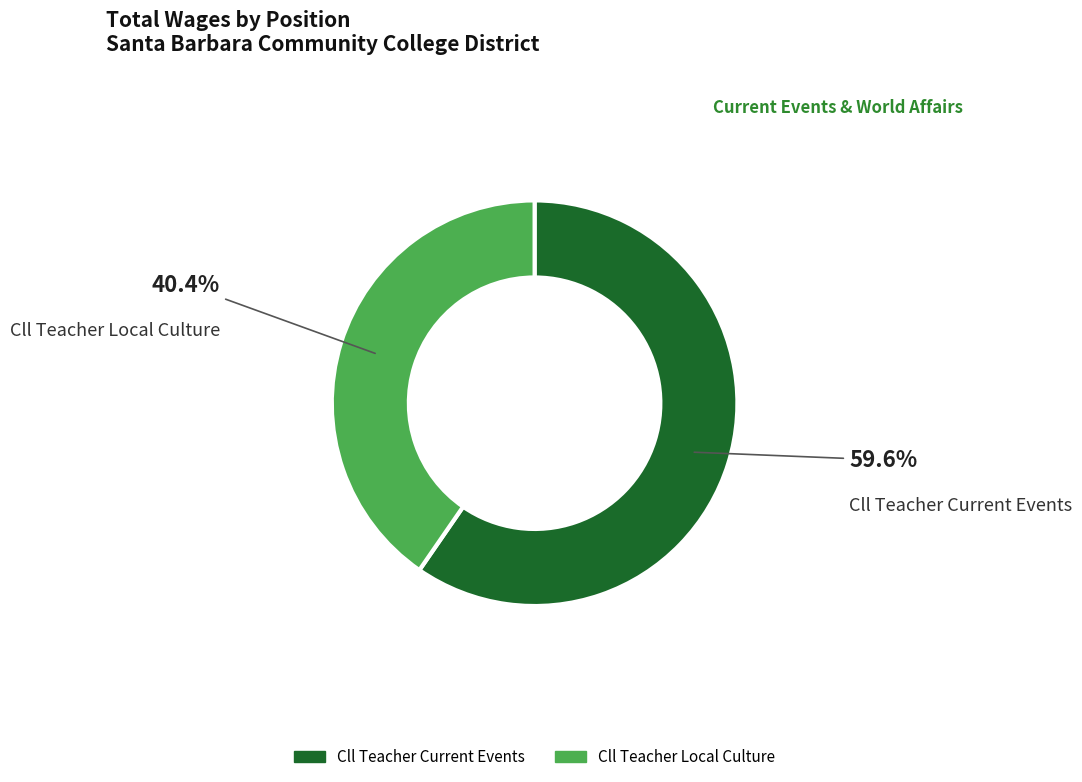

Rank the categories by value from lowest to highest.

Cll Teacher Local Culture, Cll Teacher Current Events